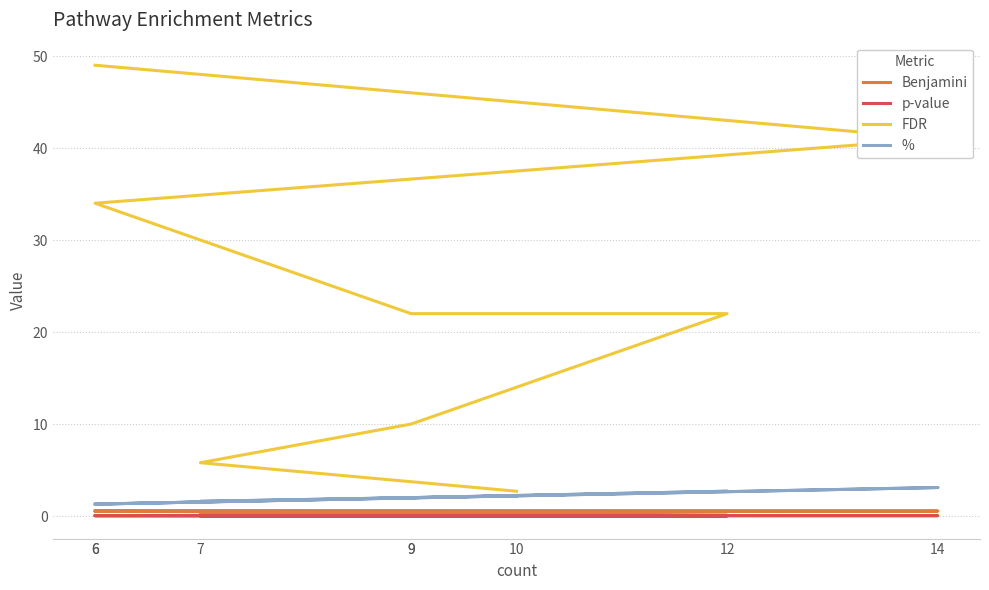

What is the greatest value displayed?

49.0